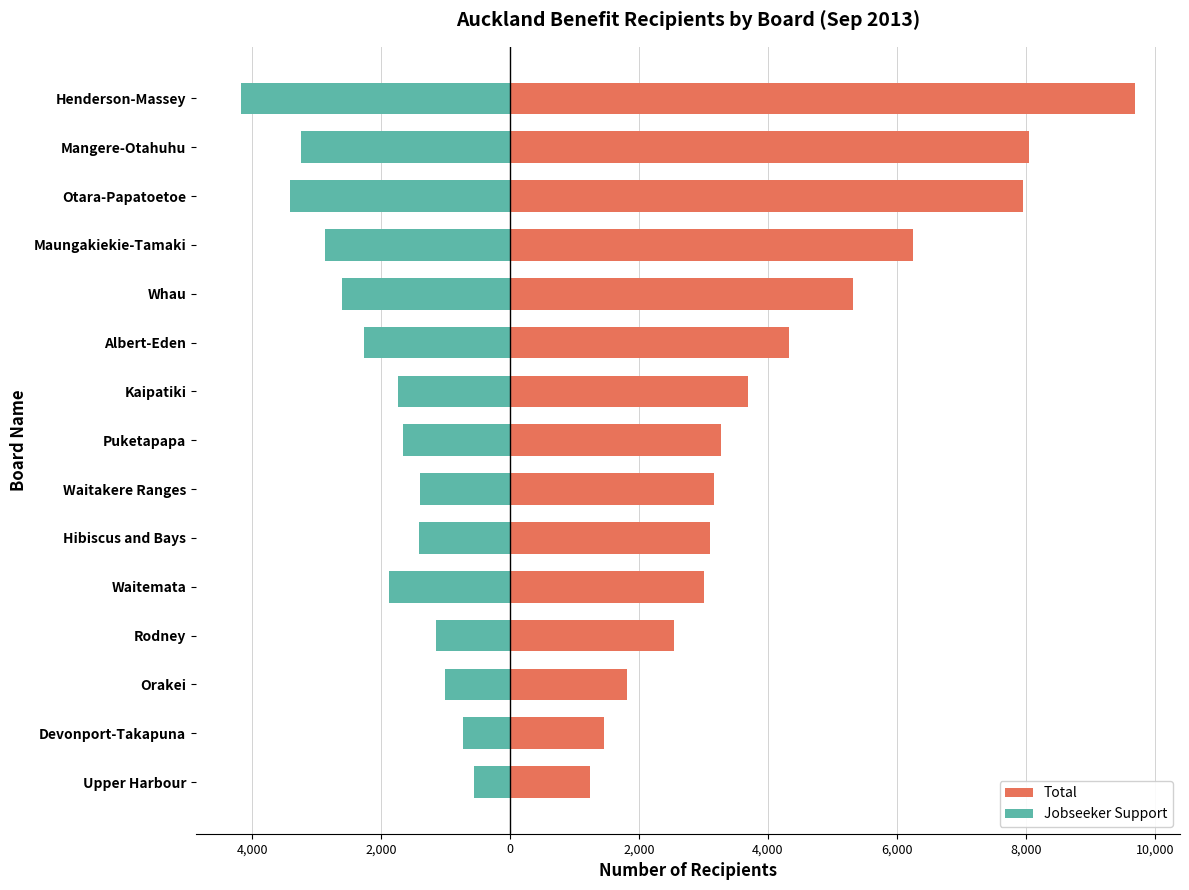

Which series changed the most between Otara-Papatoetoe and Henderson-Massey?

Total